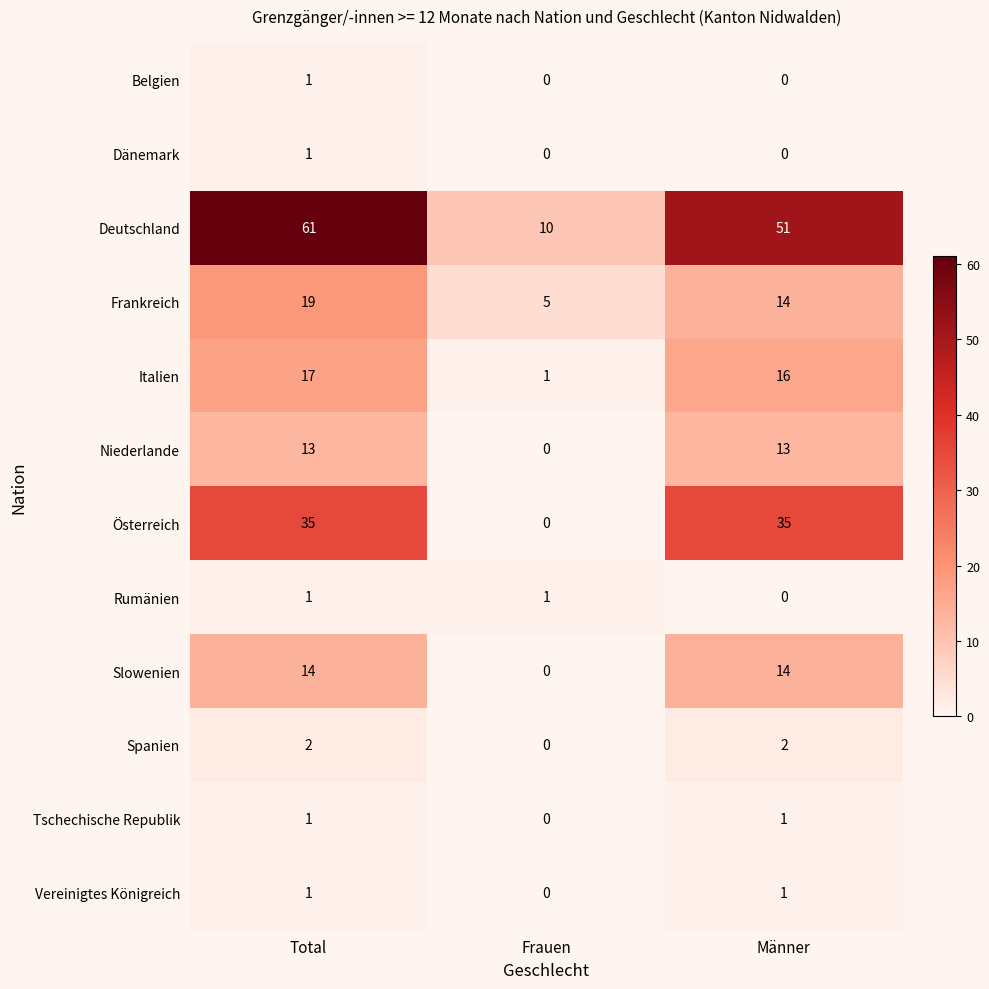

Is it true that Spanien equals 1 at Männer?

False